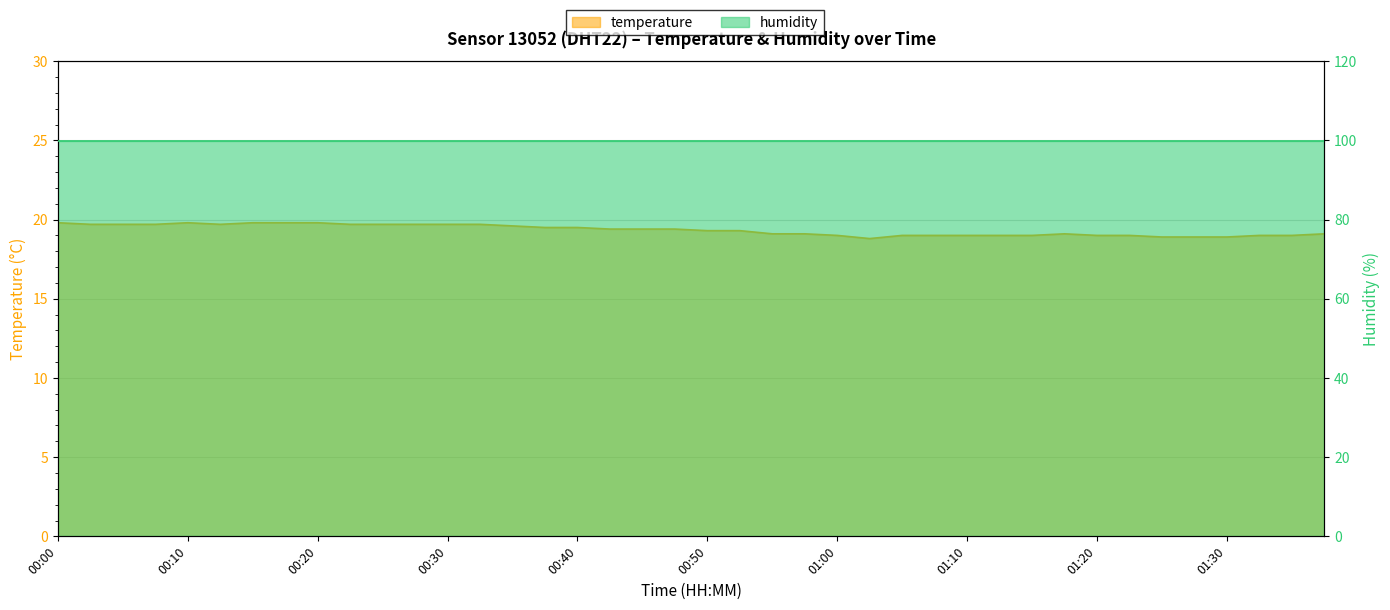

Count the number of categories in the chart.

40